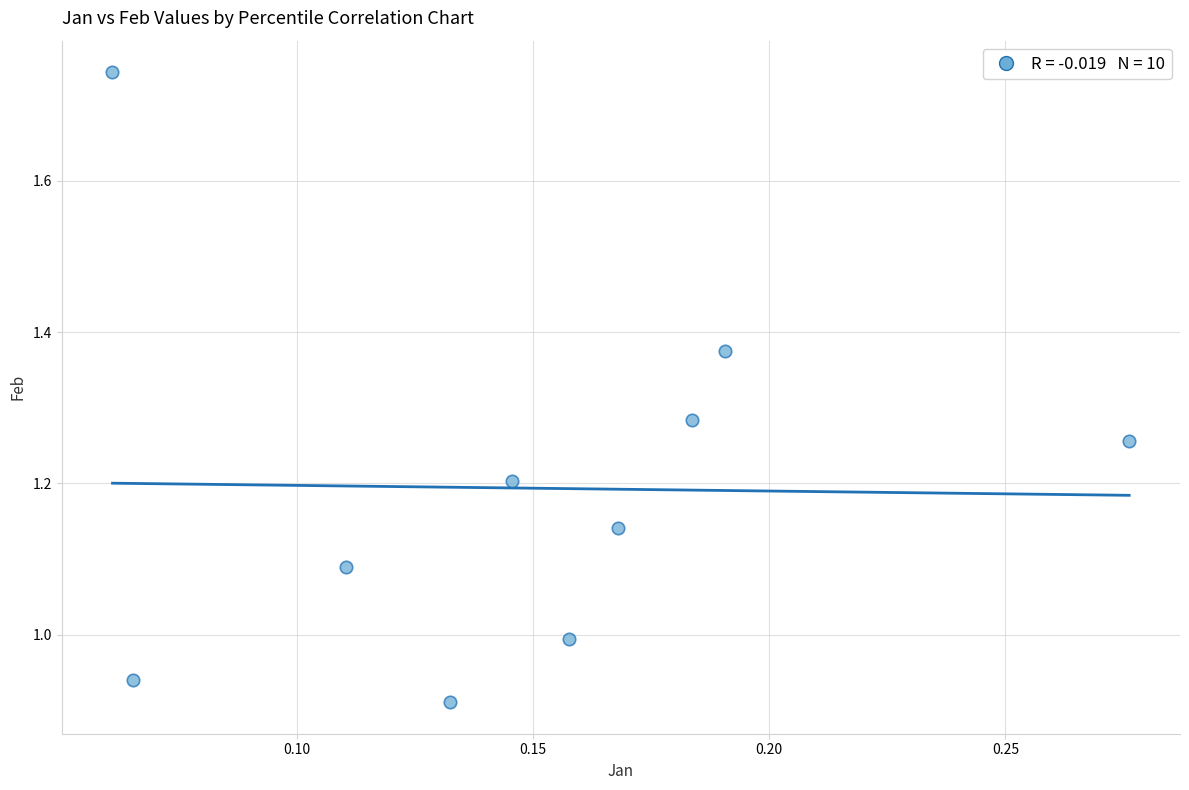

What is the average Y value?

1.2